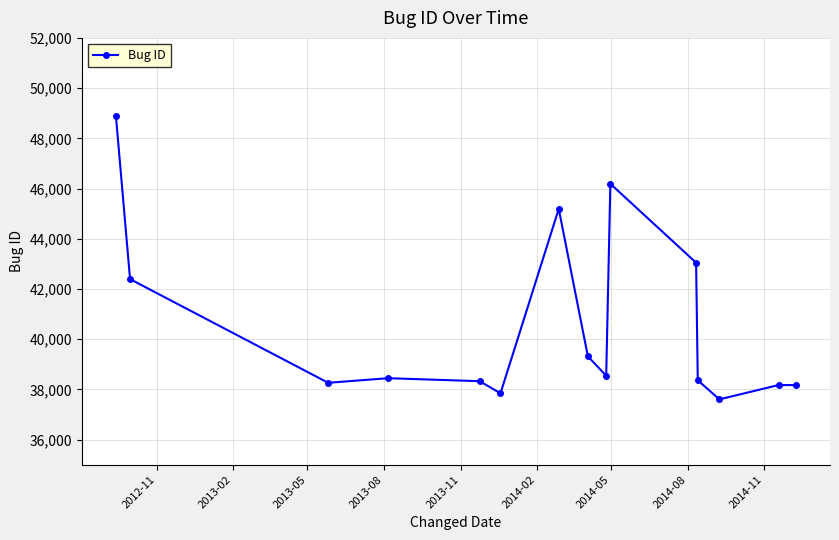

How many data points are less than 38444?

7